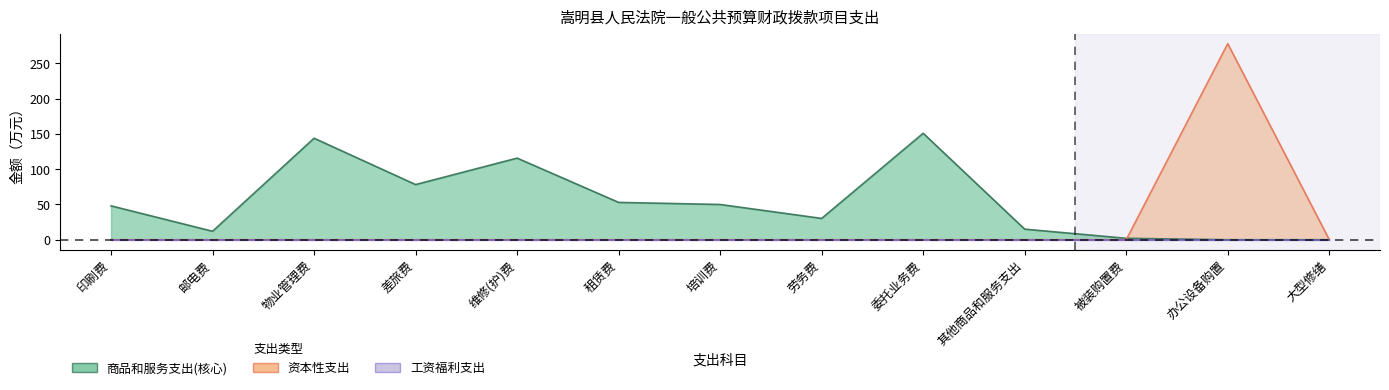

Which category has the lowest value in the 商品和服务支出(核心) series?

办公设备购置